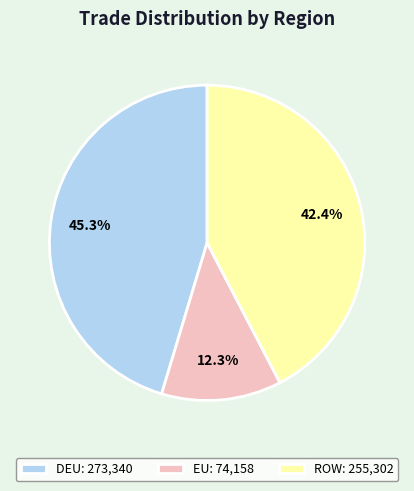

The EU slice represents 12% of the pie. True or false?

True